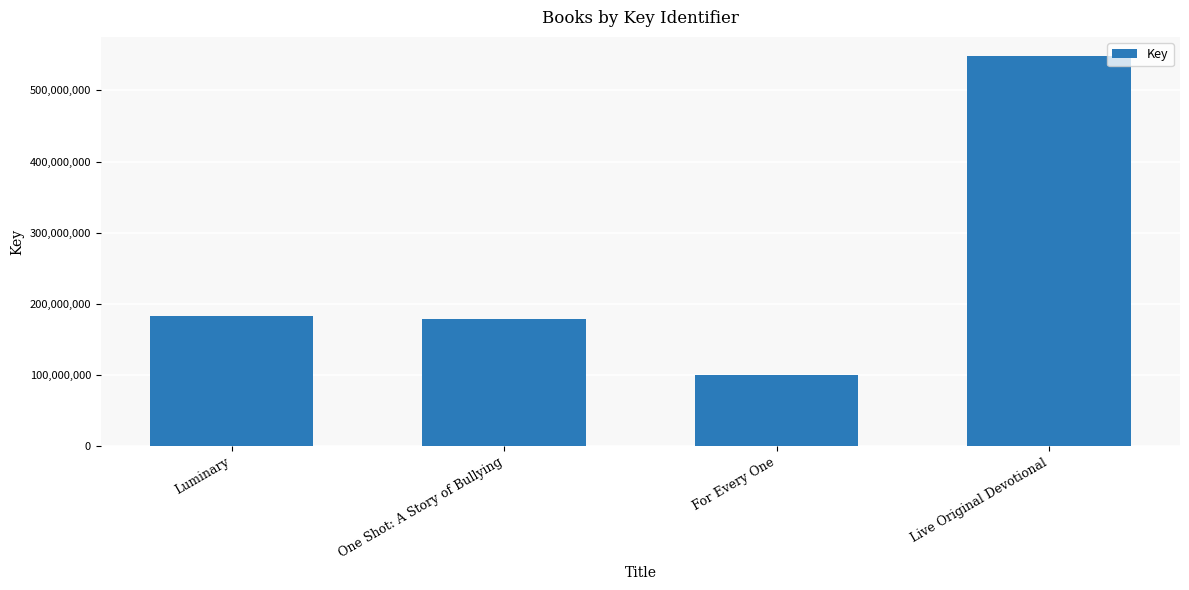

What is the change in value from One Shot: A Story of Bullying to Live Original Devotional?

+369217812